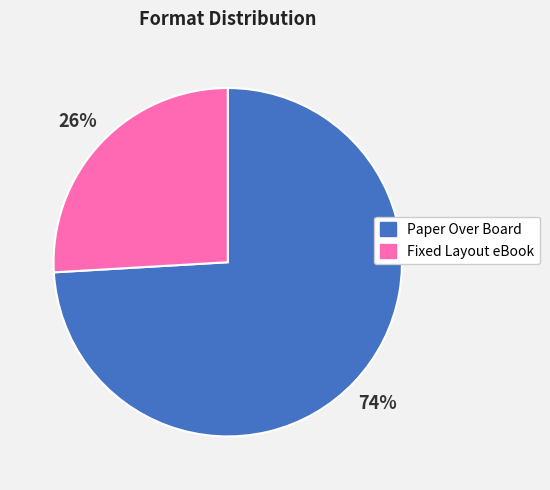

To the nearest percent, what is the average slice percentage?

50%